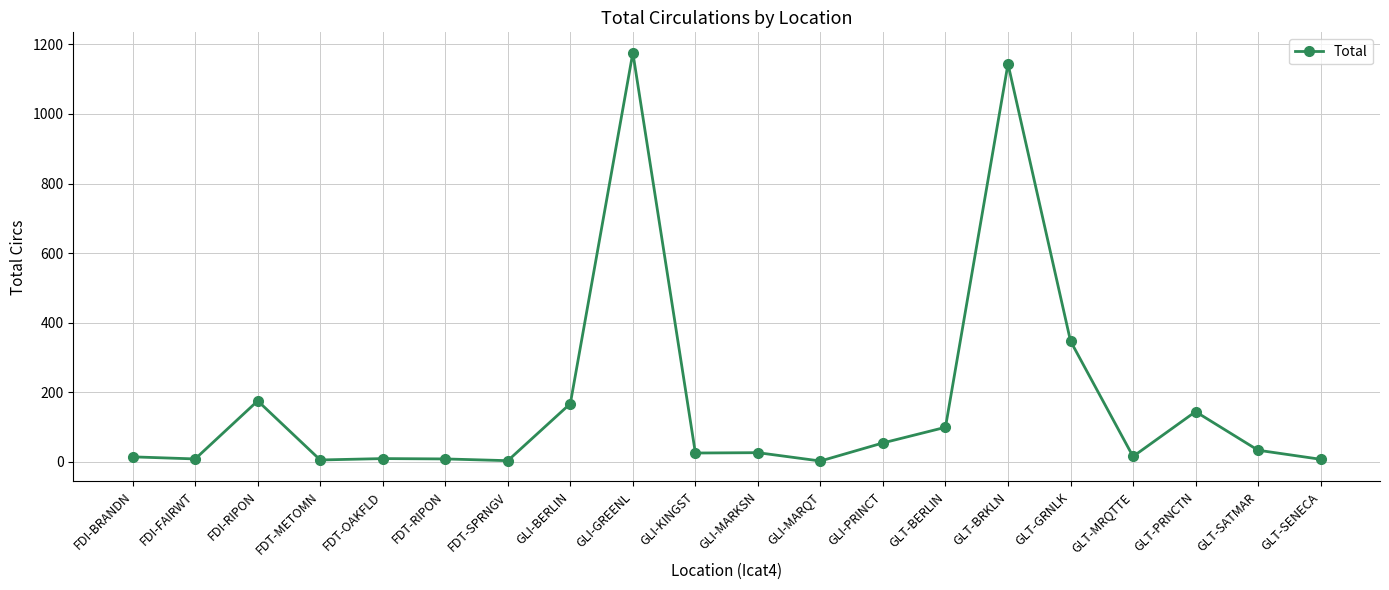

At which category does the chart reach its peak across all series?

GLI-GREENL